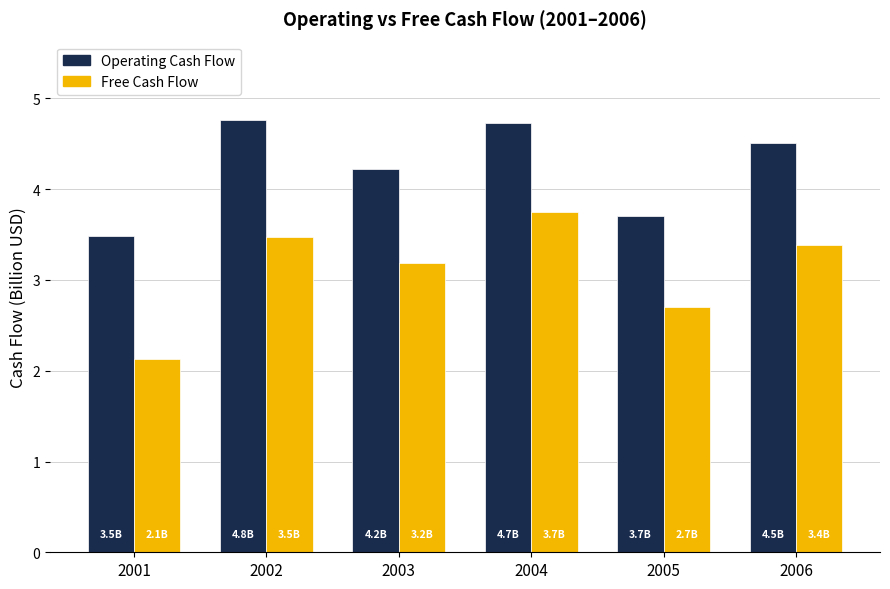

What is the difference between the Operating Cash Flow values at 2003 and 2005?

0.5